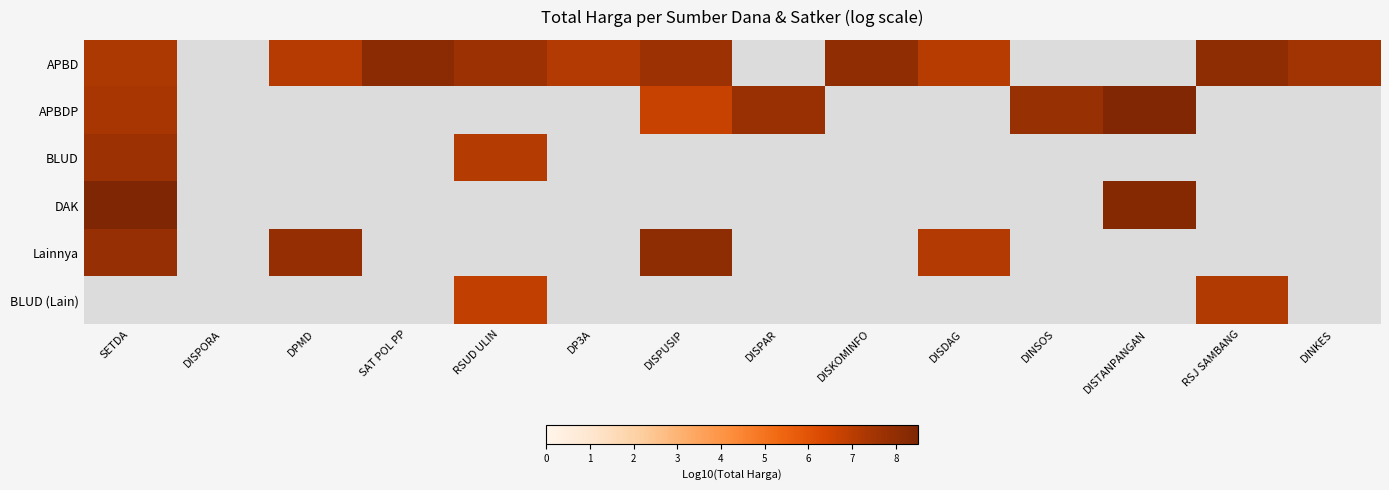

Which category has the lowest value in the APBDP series?

SETDA